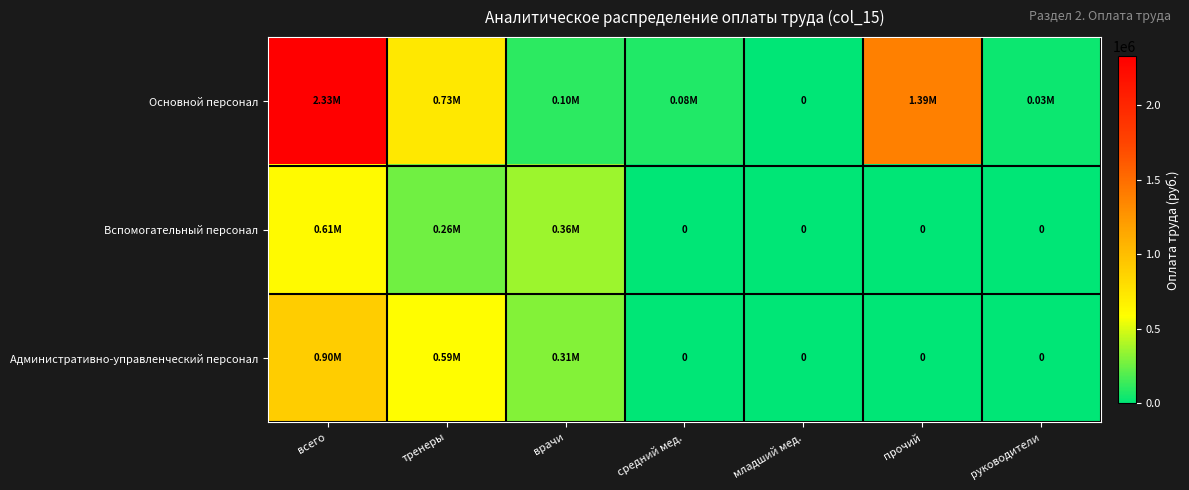

At how many categories does at least one series exceed 2282737?

1